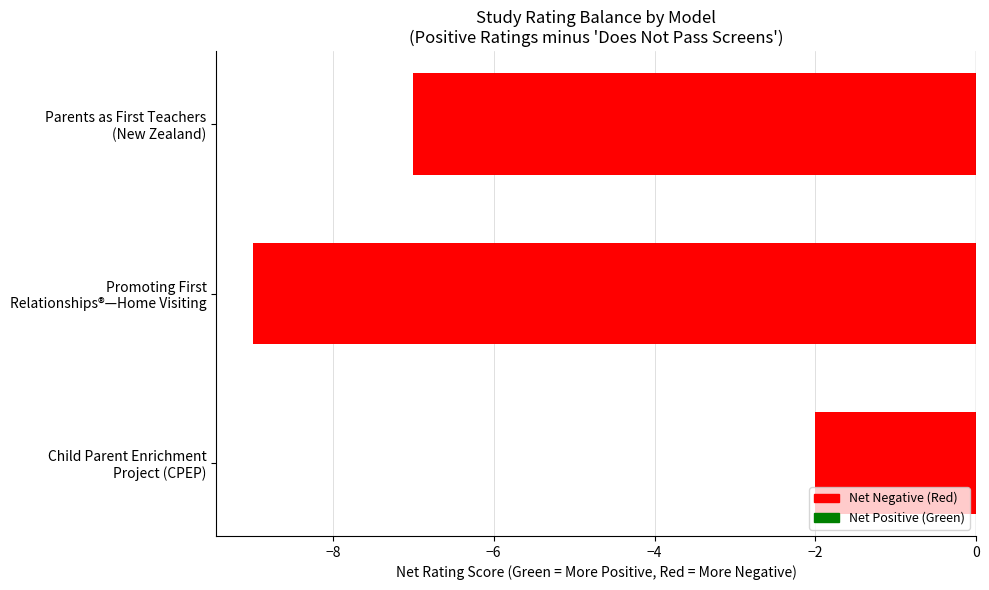

What is the difference between the maximum and second lowest values?

5